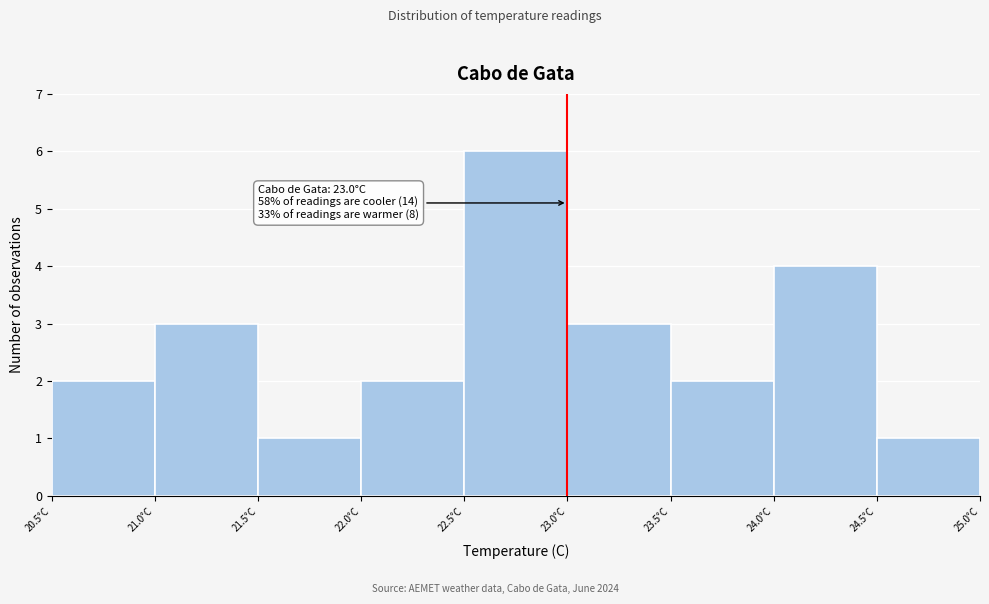

Which range on the x-axis has the tallest bar?

22.5 to 23.0